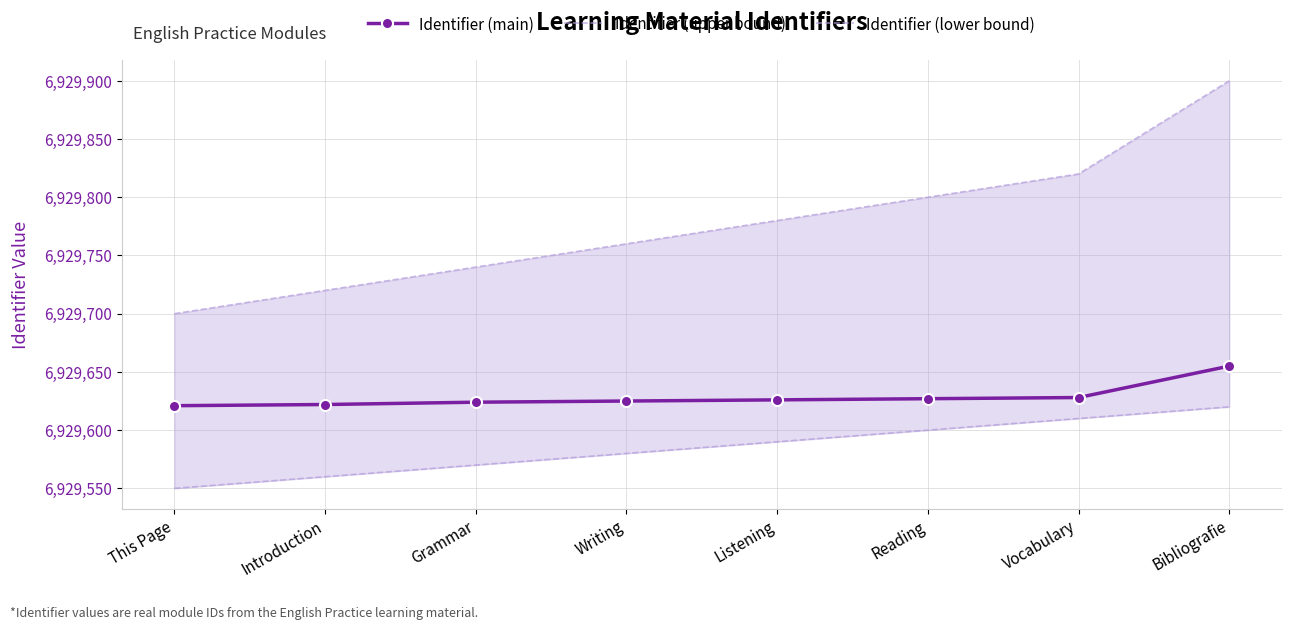

The Identifier (lower bound) series shows 3551994 at Writing. True or false?

False